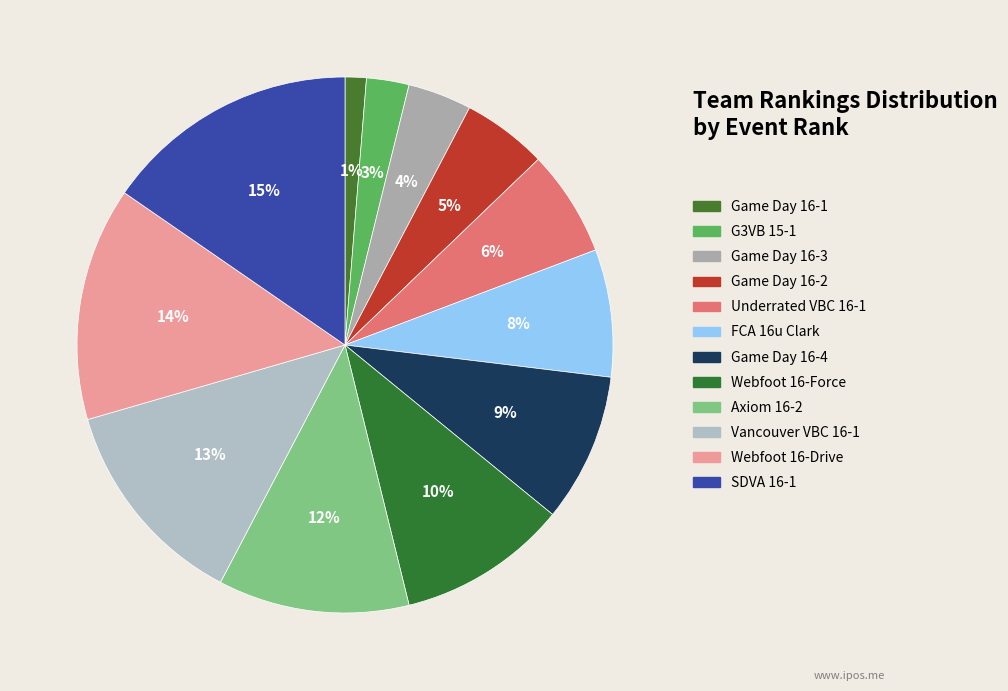

How many segments does this pie chart have?

12